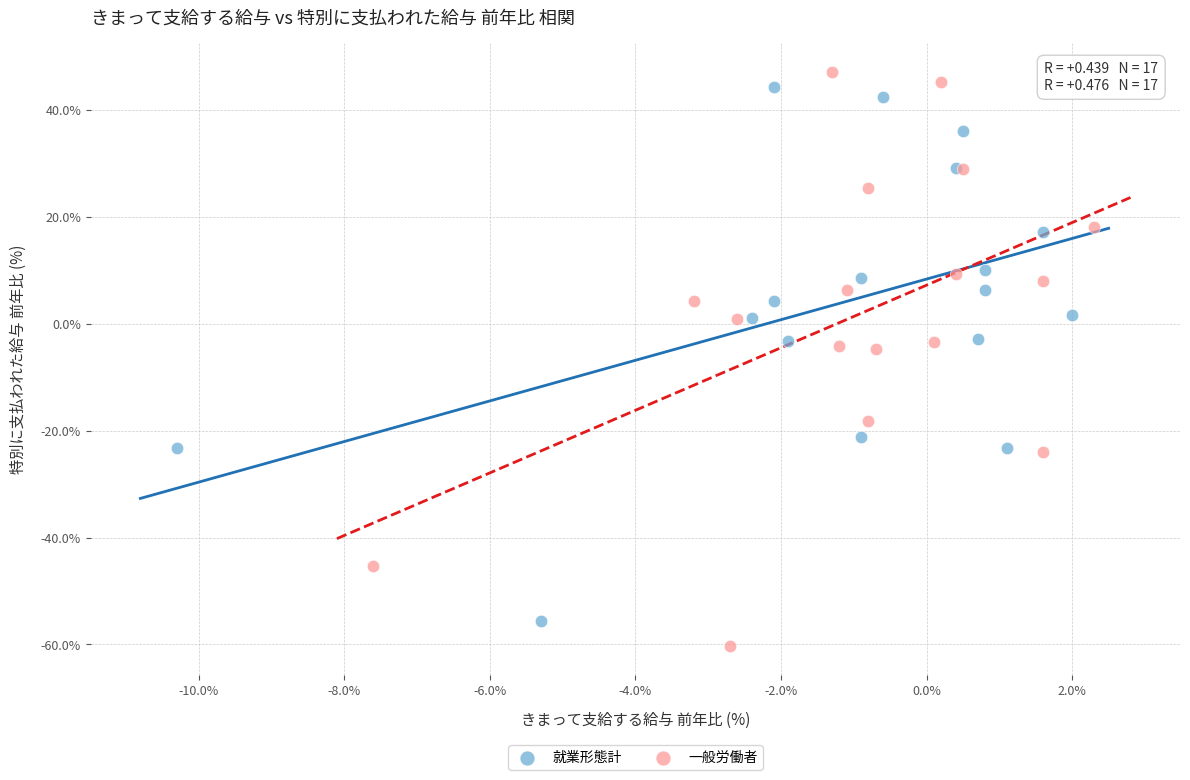

Which series has the widest spread of Y values?

一般労働者